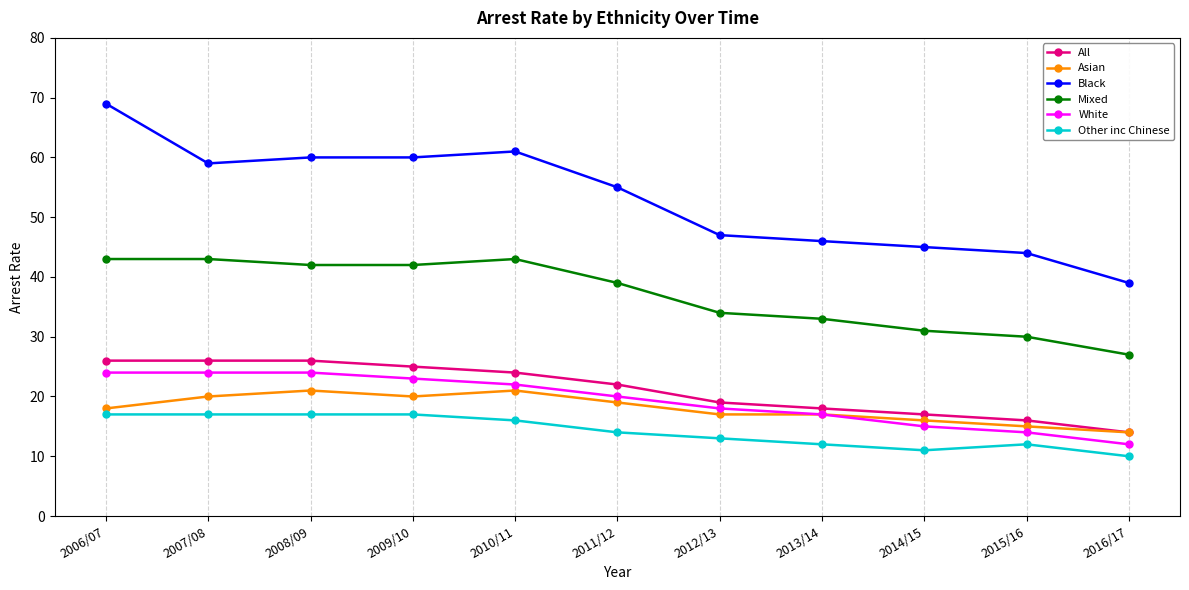

What are all the series names shown in the legend?

All, Asian, Black, Mixed, White, Other inc Chinese